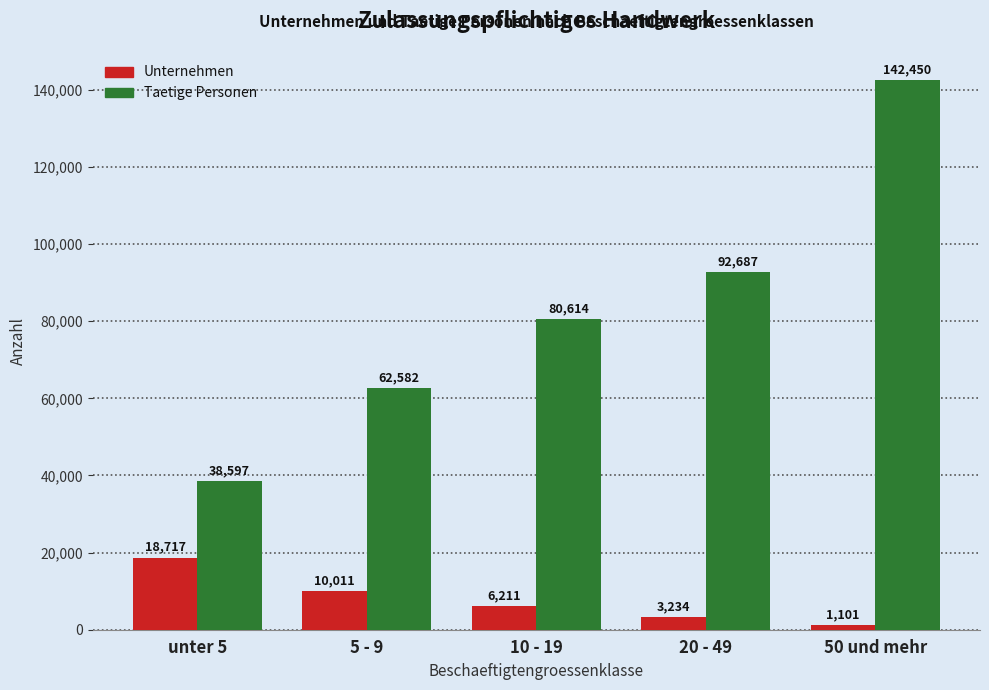

At which label does Taetige Personen reach its minimum?

unter 5